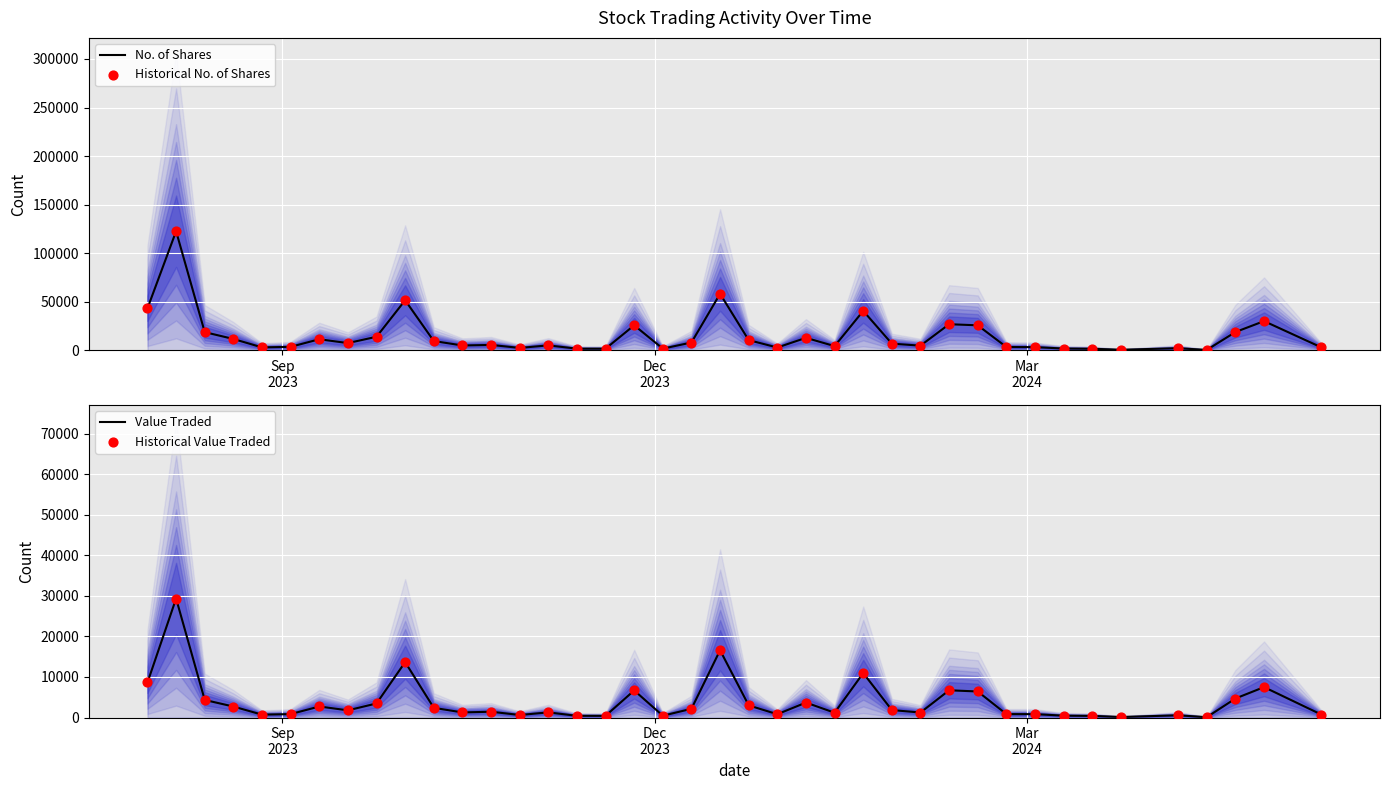

Which series reaches the maximum Y coordinate?

No. of Shares